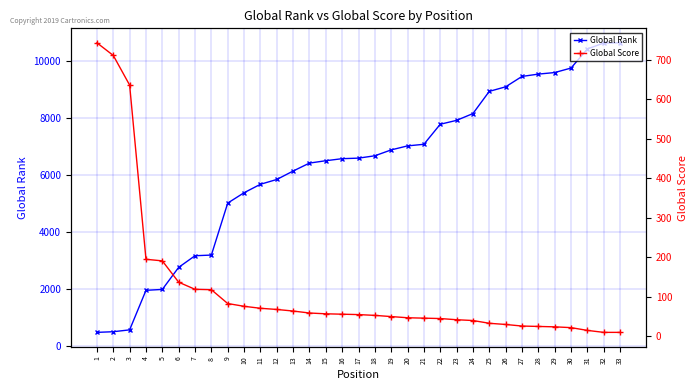

Which label corresponds to the smallest value in the chart?

32